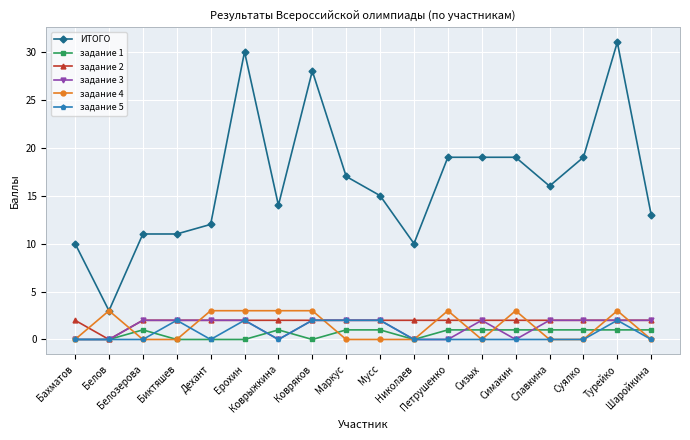

The ИТОГО series shows 30 at Ерохин. True or false?

True